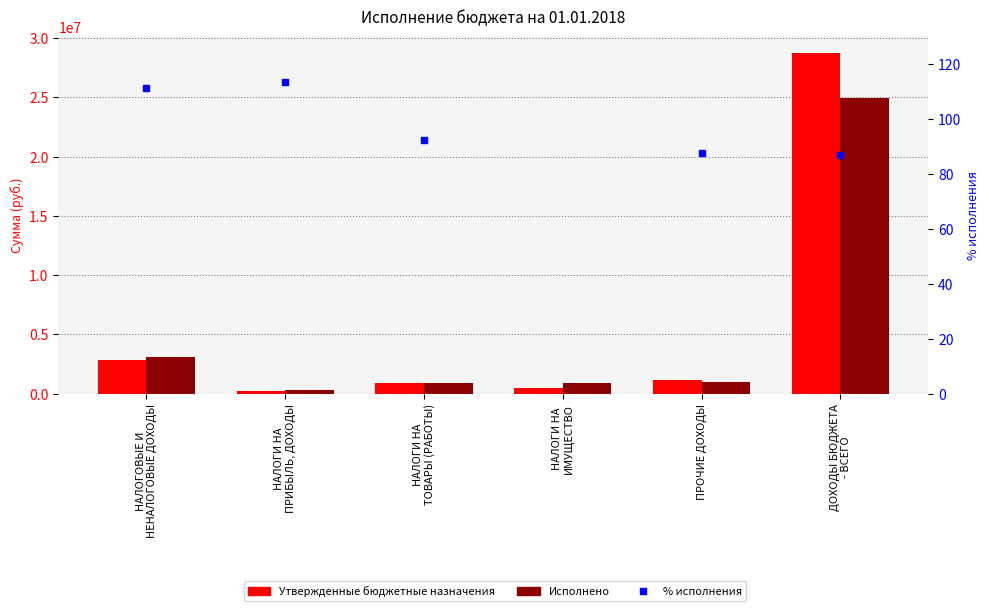

True or false: Утвержденные бюджетные назначения has a value of 218106.1 at НАЛОГИ НА
ИМУЩЕСТВО.

False